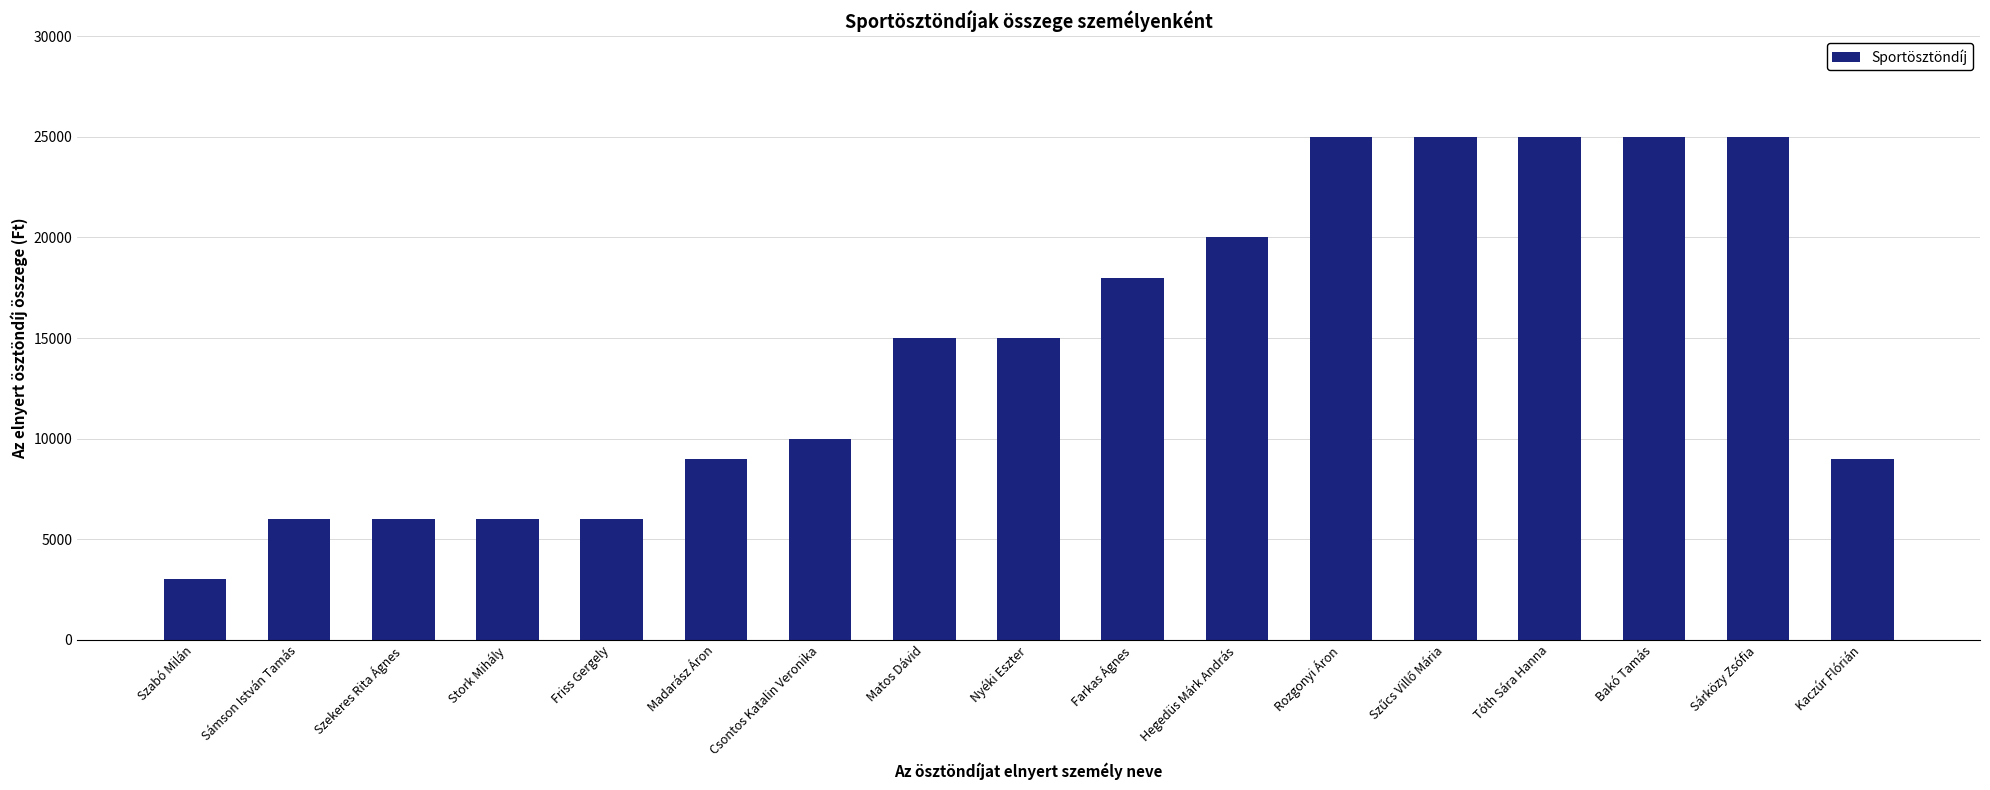

Read the value at Szabó Milán, to the nearest 10.

3000